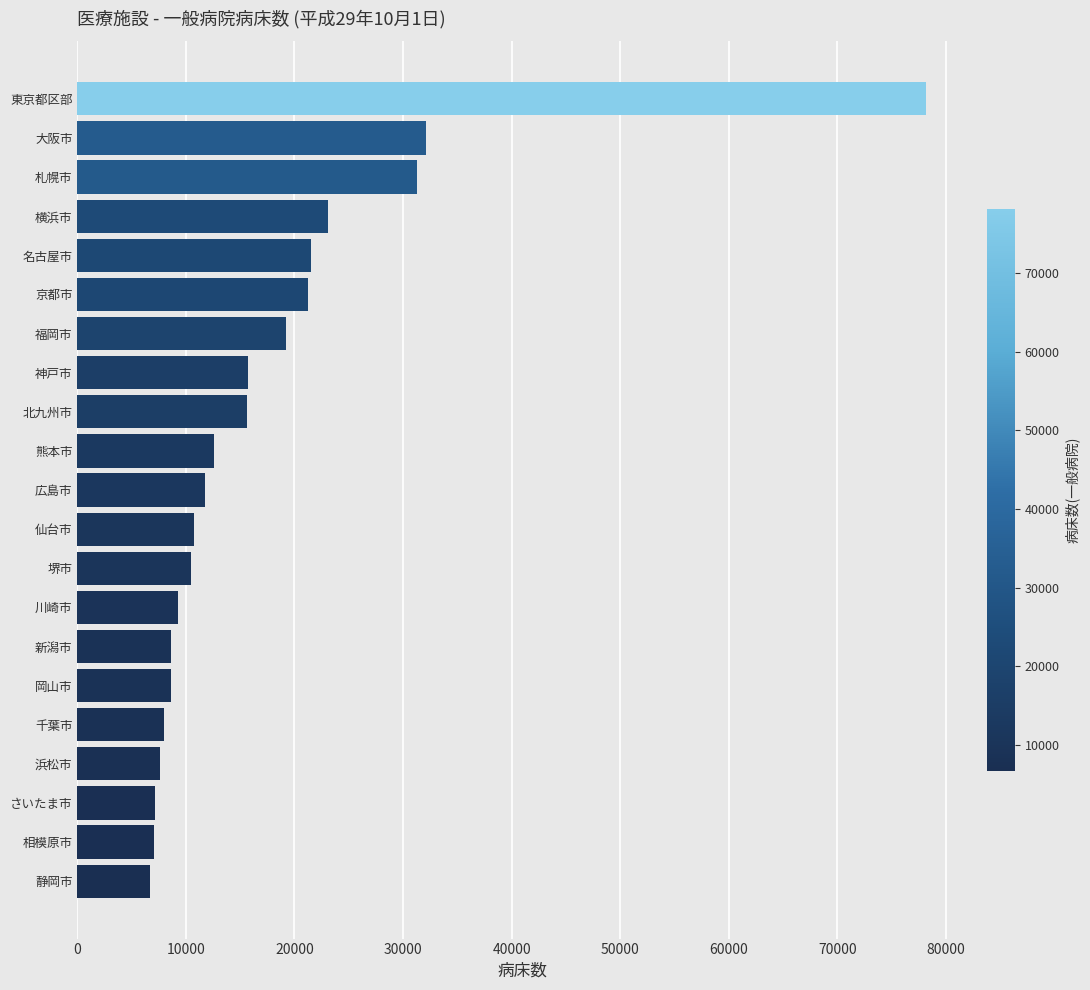

What is the change in value from 相模原市 to 川崎市?

+2194